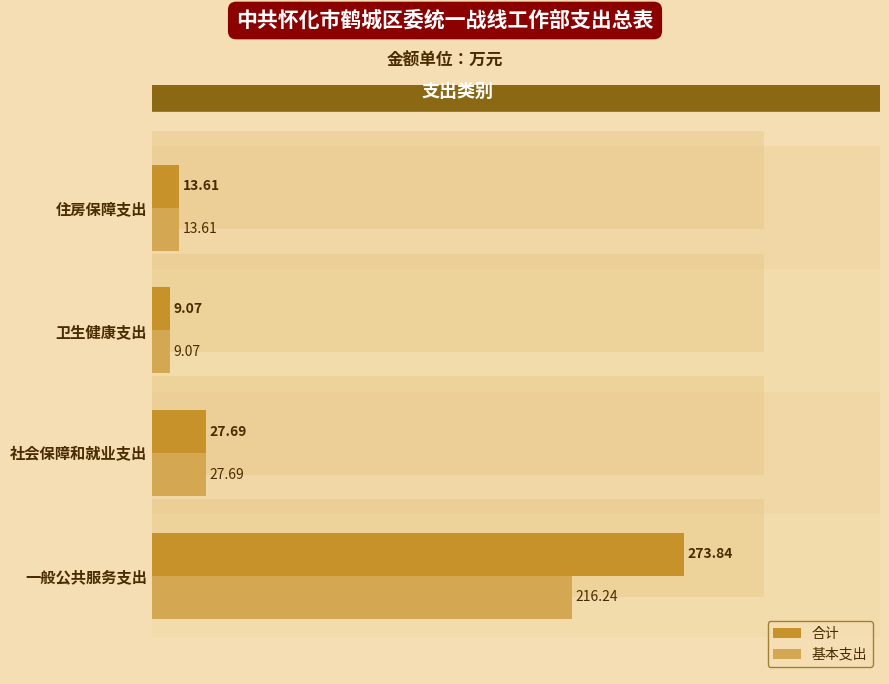

Are the bars grouped side by side (vs. stacked)?

Yes